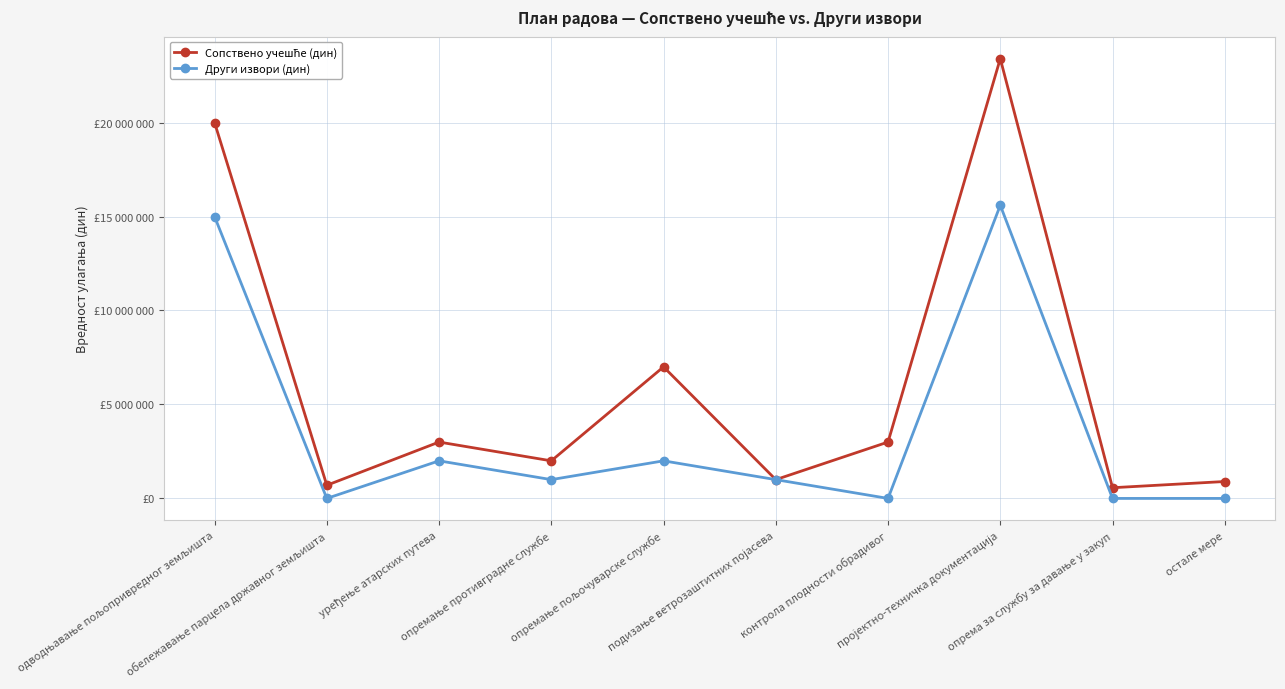

In Сопствено учешће (дин), how many points are higher than both neighbors (excluding endpoints)?

3